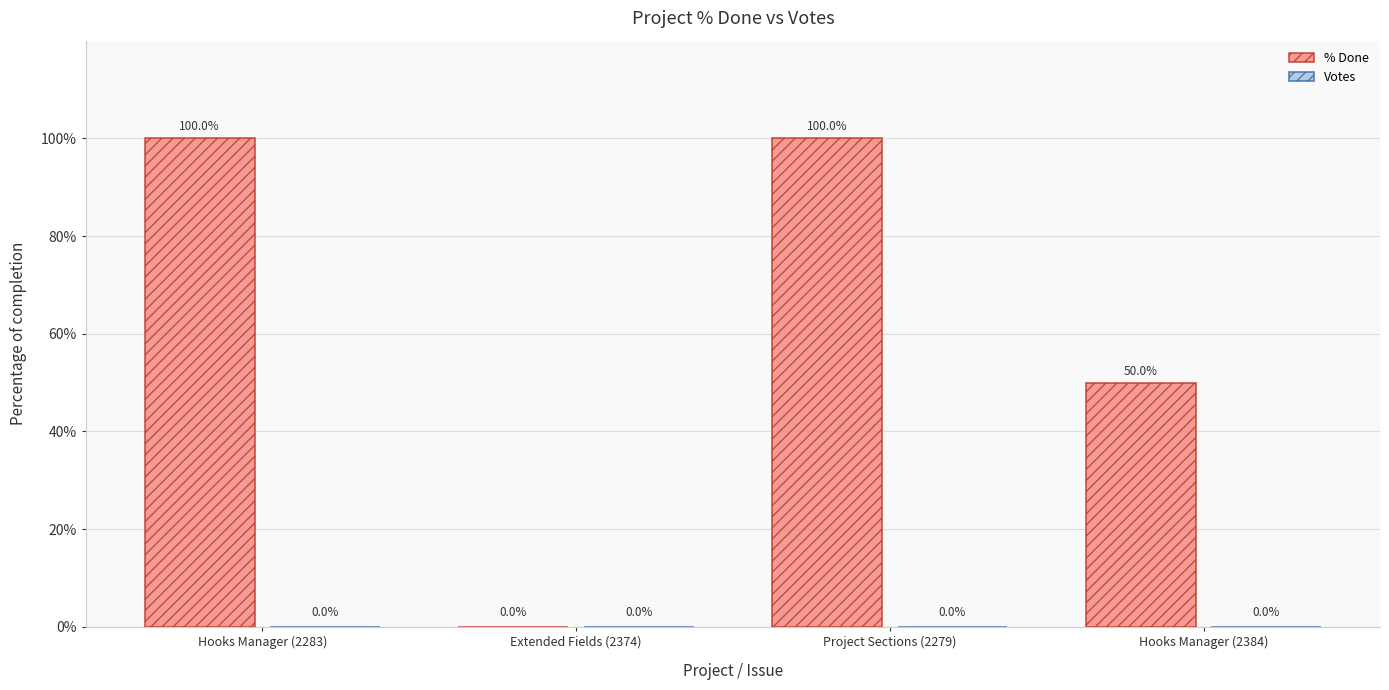

How many data points does each series have?

4